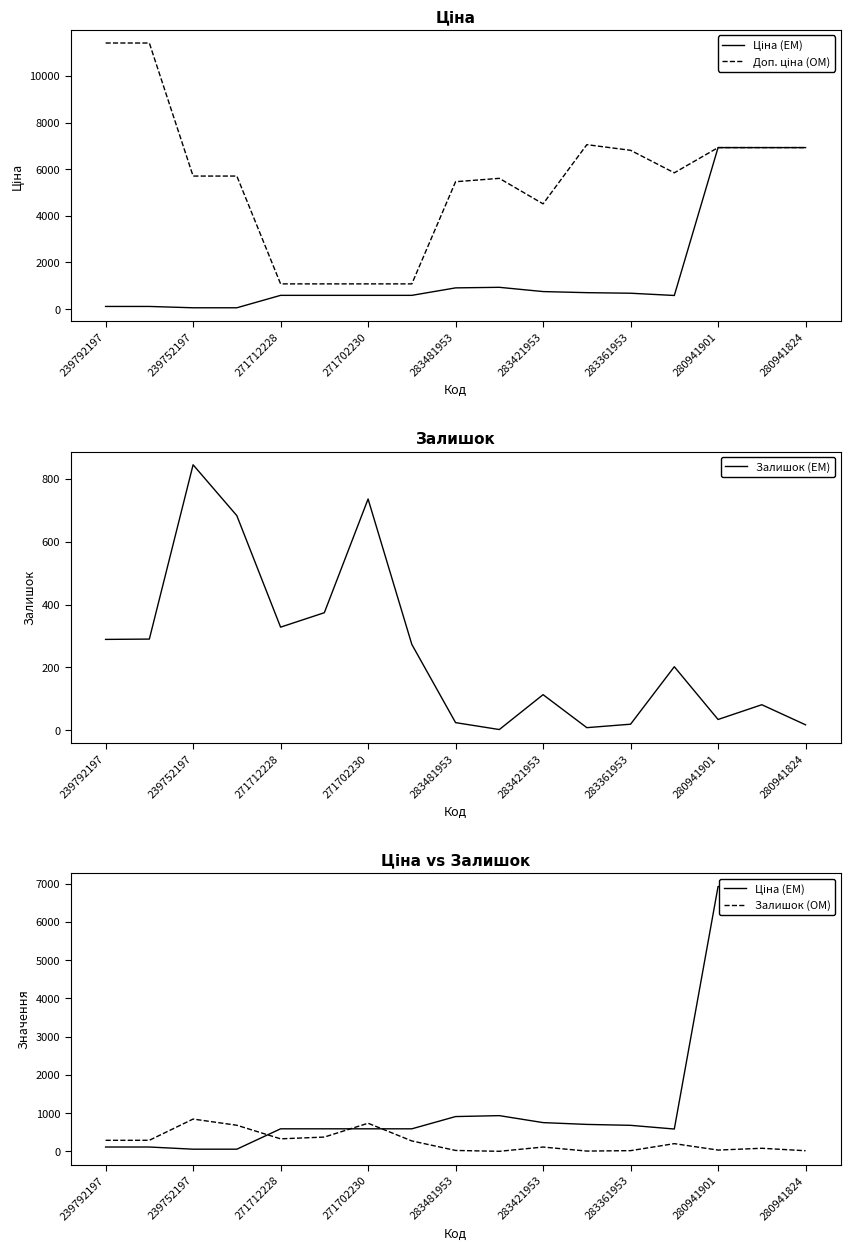

The Залишок (OM) series shows 17 at 280941824. True or false?

True